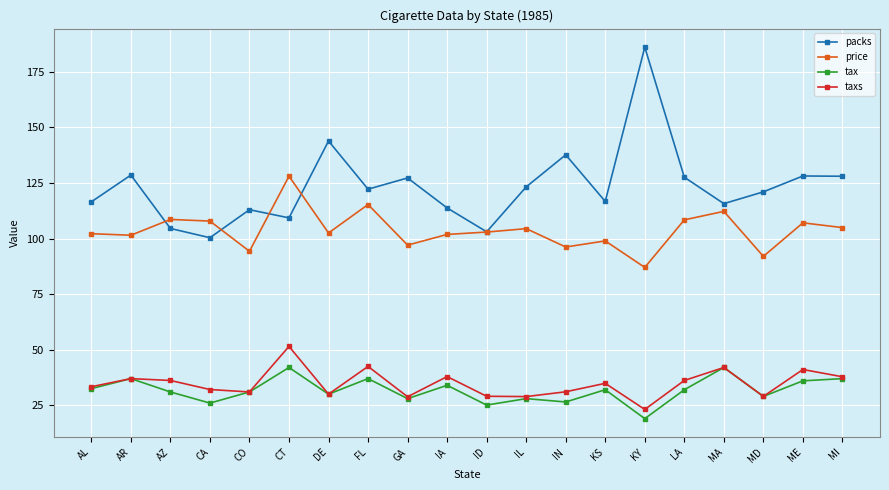

Count the number of categories in the chart.

20